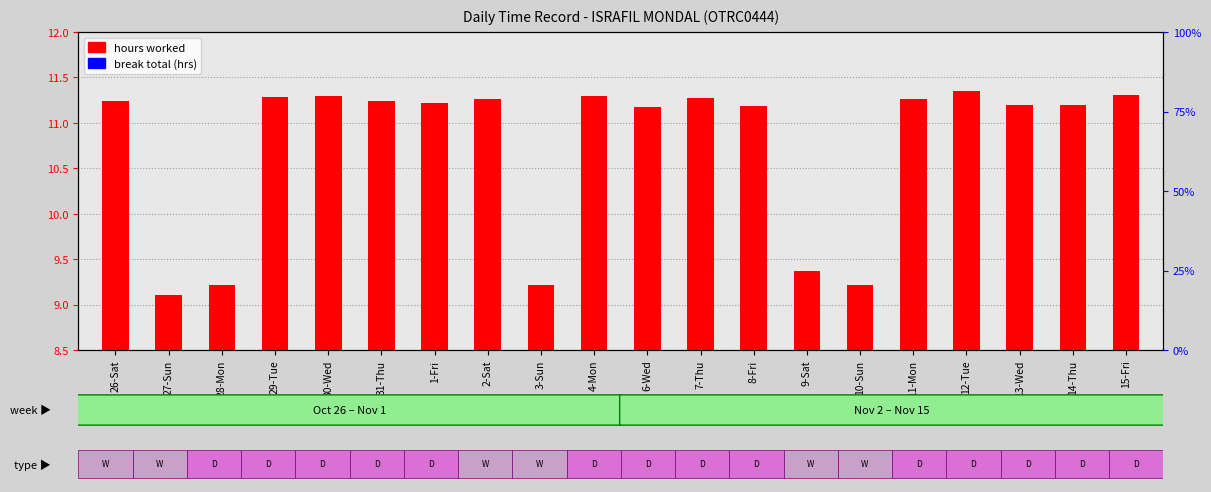

True or false: break total (hrs) has a value of 0.1 at 7-Thu.

False